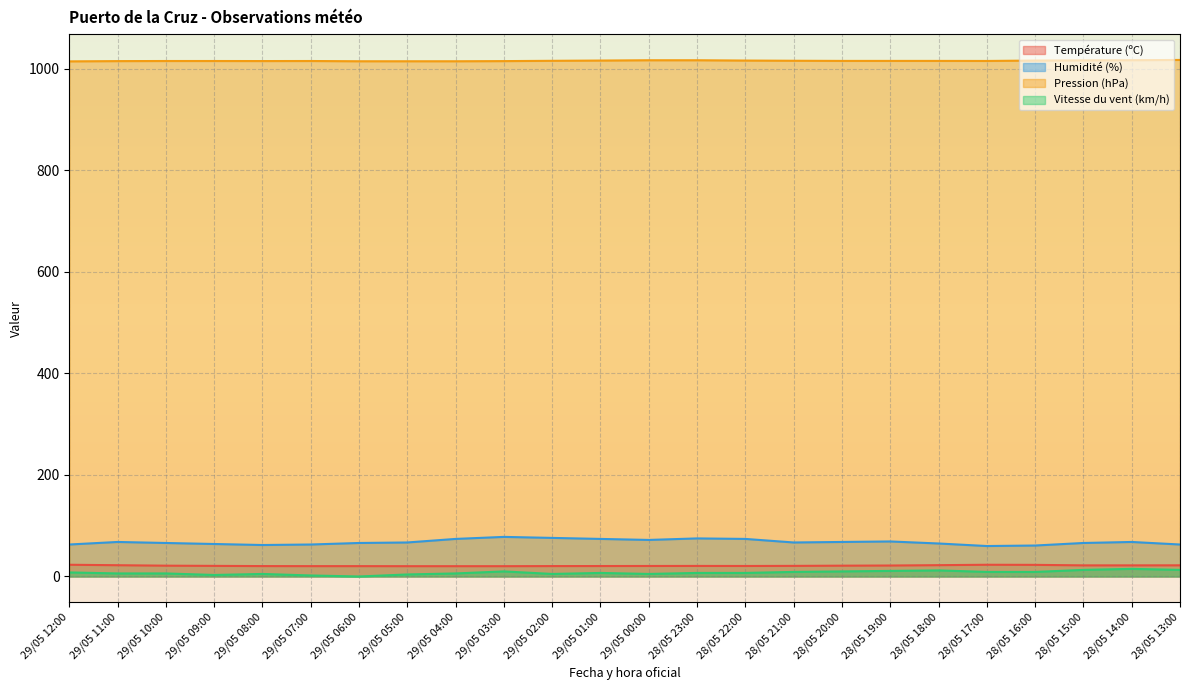

List the series in order of their peak value, highest first.

Pression (hPa), Humidité (%), Température (ºC), Vitesse du vent (km/h)